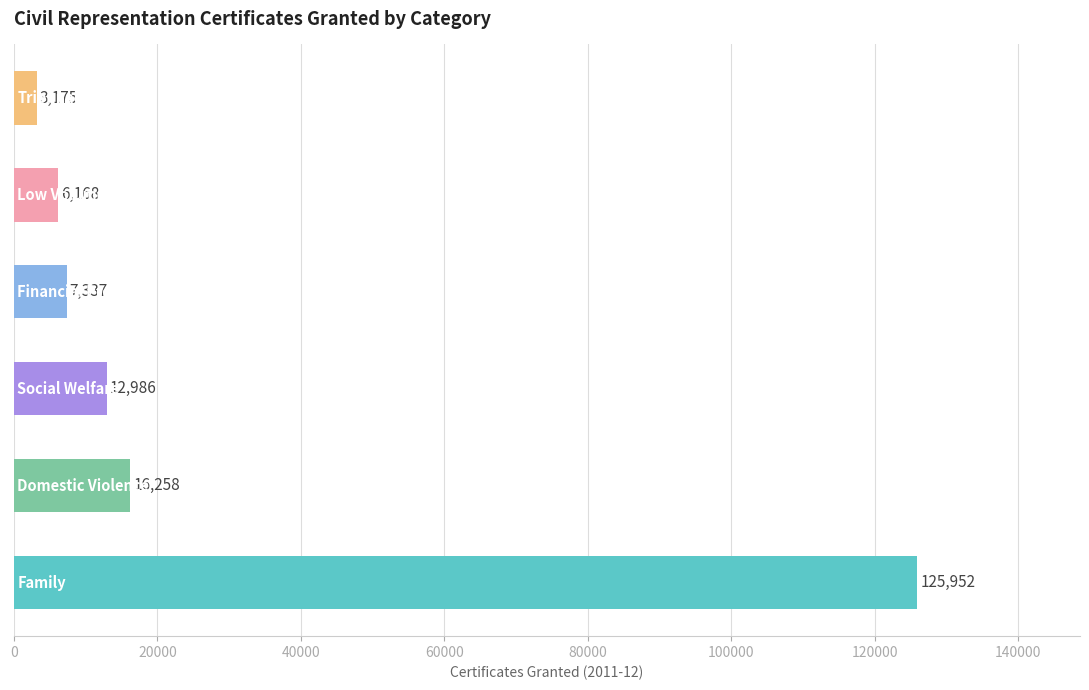

What is the greatest value displayed?

125952